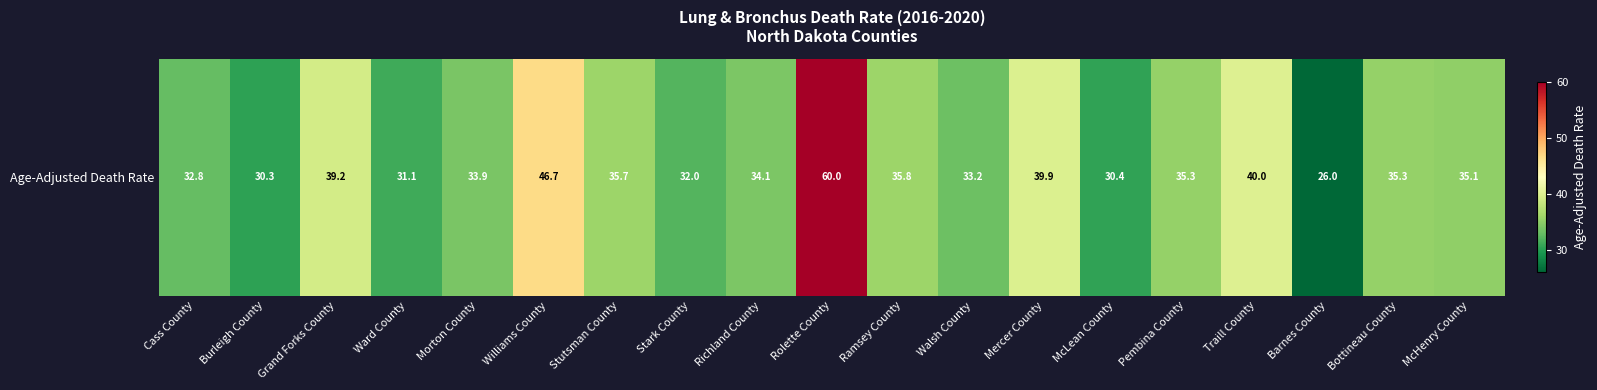

At which label does the data first exceed 35?

Grand Forks County